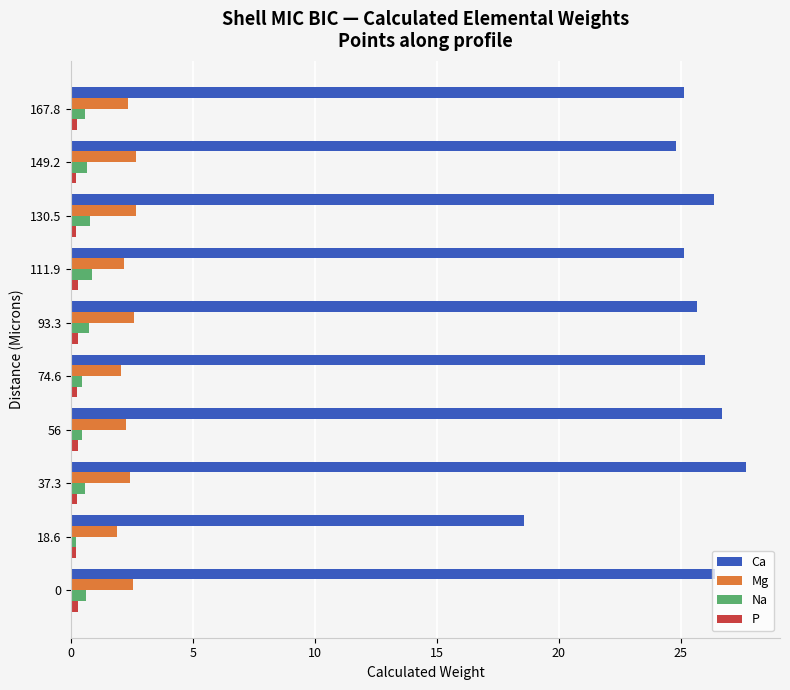

What is the average value of the Mg series?

2.4